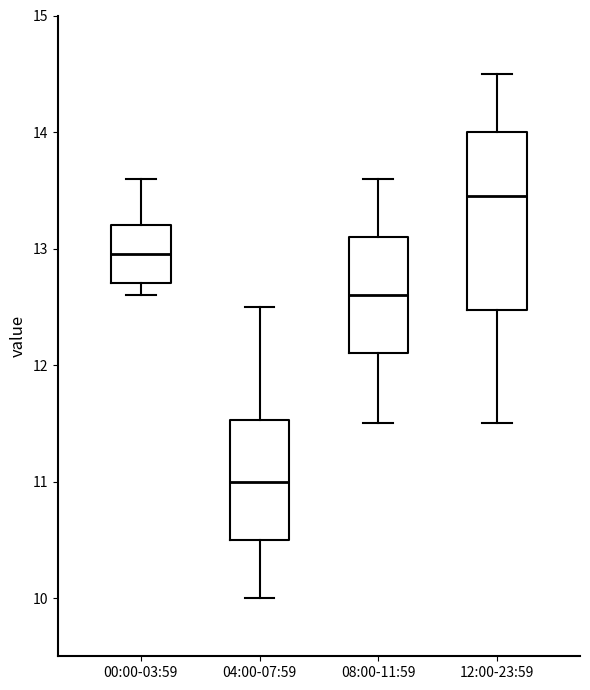

Comparing the boxes themselves (not the whiskers), which one is the tallest?

12:00-23:59